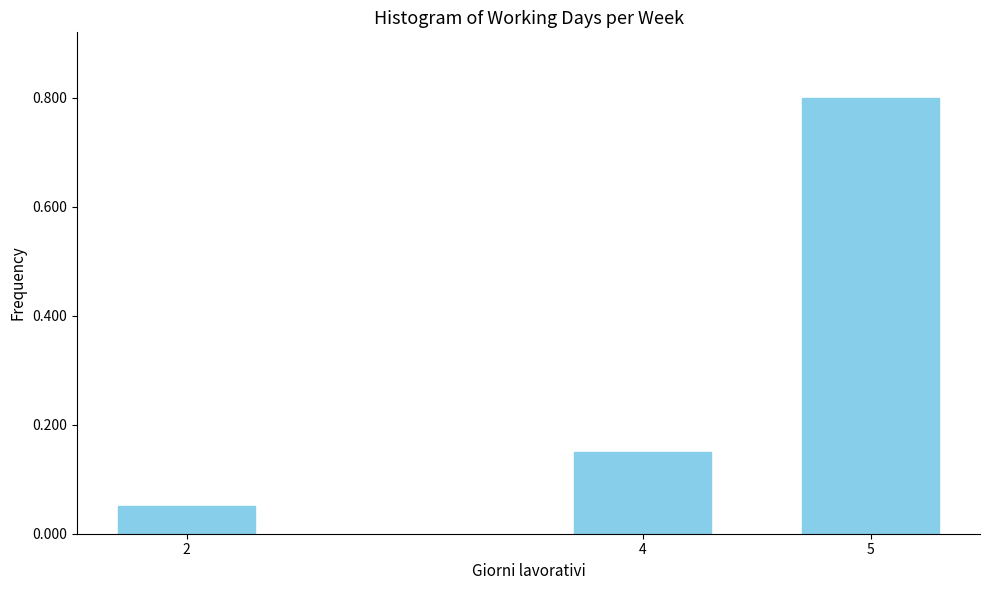

The chart shows a value of 1.4 at 5. True or false?

False